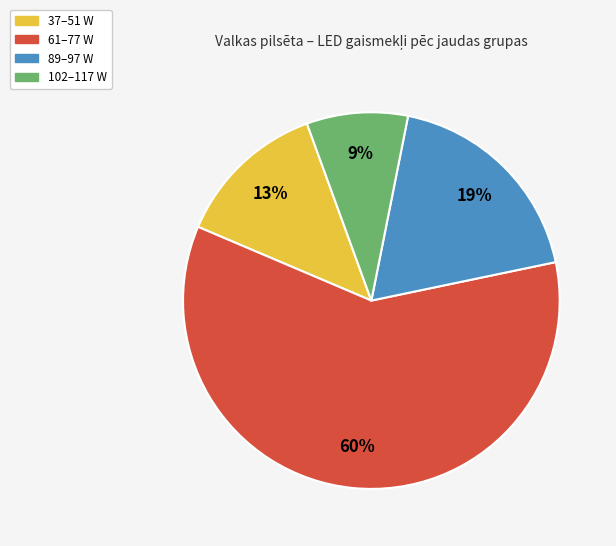

What percentage is the 102–117 W slice, to the nearest percent?

9%